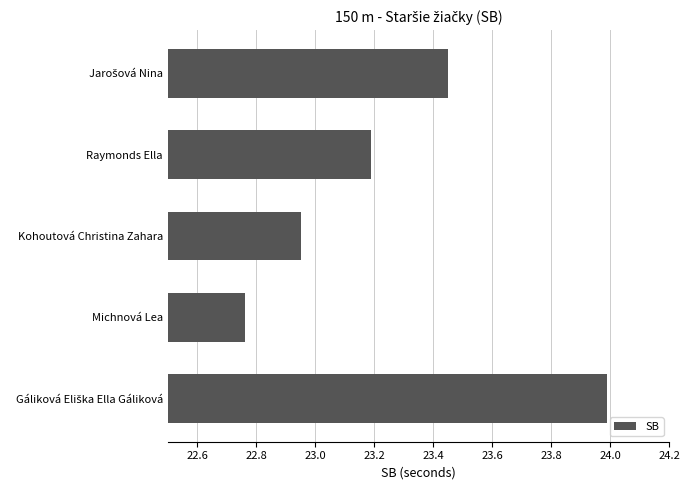

What is the sum of all values?

116.3